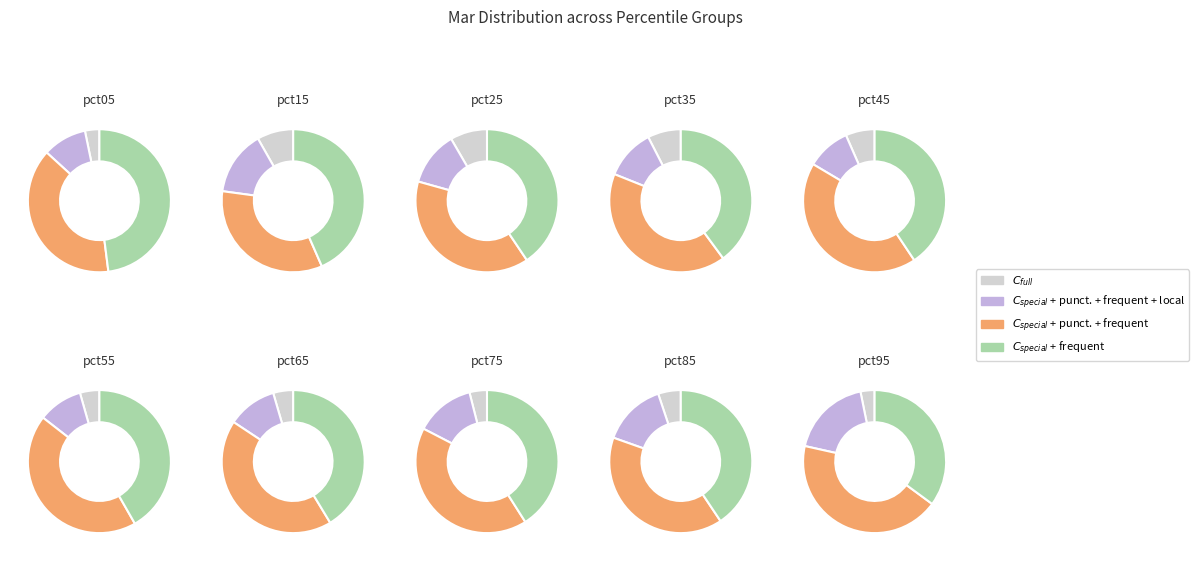

Between pct25 and pct15, which is larger?

pct15